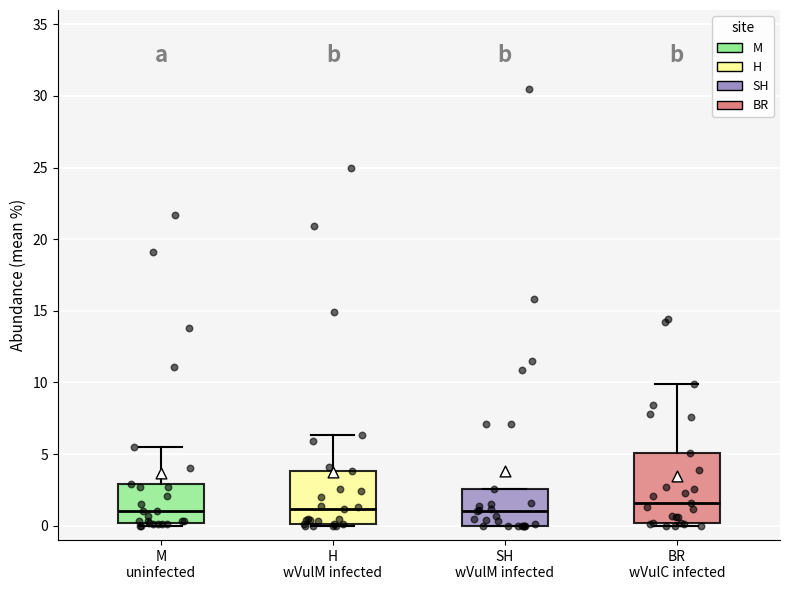

Which box is the tallest, from its lower edge to its upper edge?

BR wVulC infected